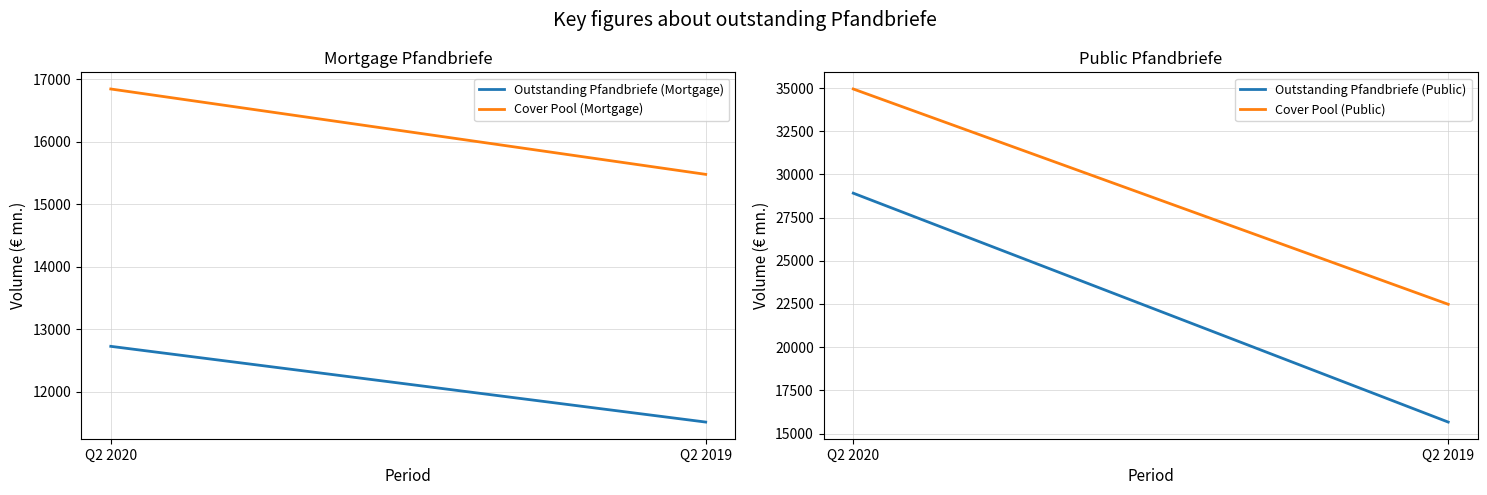

What is the highest value of the Outstanding Pfandbriefe (Mortgage) series?

12728.9